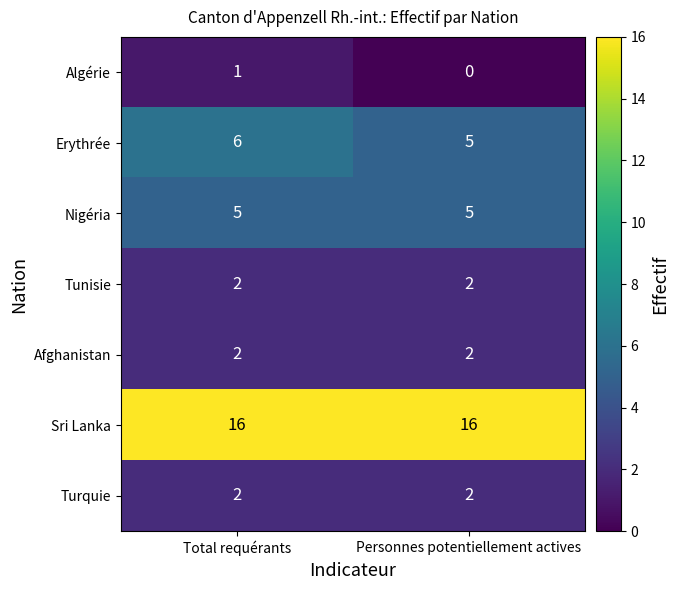

Reading left to right, transcribe all the data shown in this chart.

Algérie: 1	0
Erythrée: 6	5
Nigéria: 5	5
Tunisie: 2	2
Afghanistan: 2	2
Sri Lanka: 16	16
Turquie: 2	2